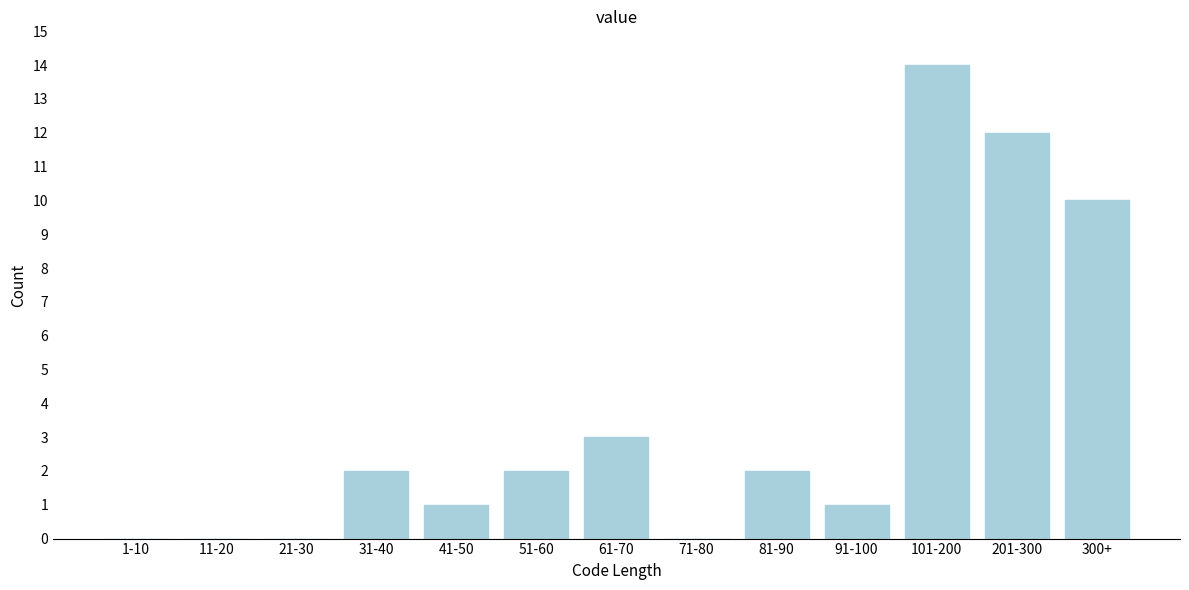

Reading right to left, transcribe all the data shown in this chart.

300+=10	201-300=12	101-200=14	91-100=1	81-90=2	71-80=0	61-70=3	51-60=2	41-50=1	31-40=2	21-30=0	11-20=0	1-10=0